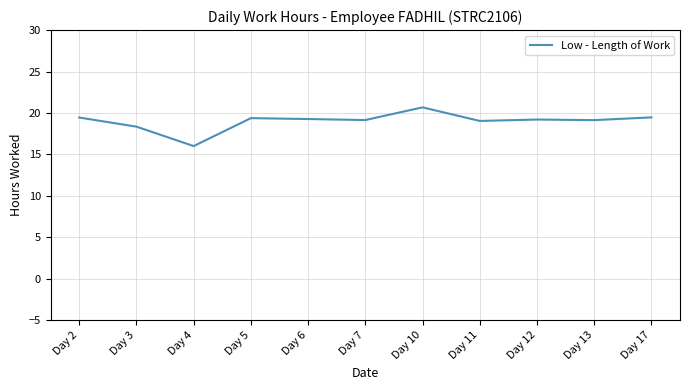

What is the smallest value displayed?

16.0